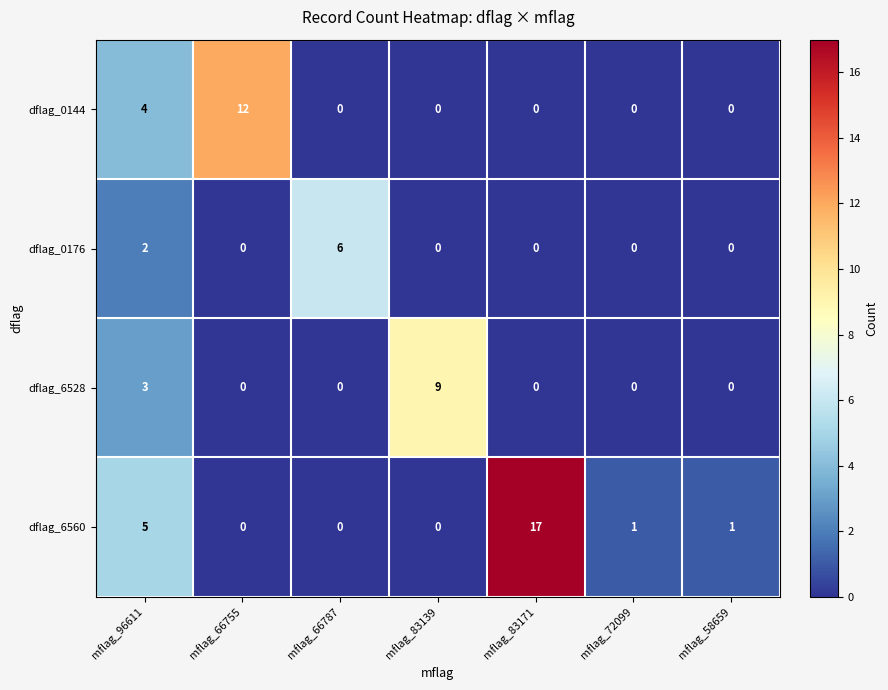

What is the difference between the dflag_6528 values at mflag_96611 and mflag_72099?

3